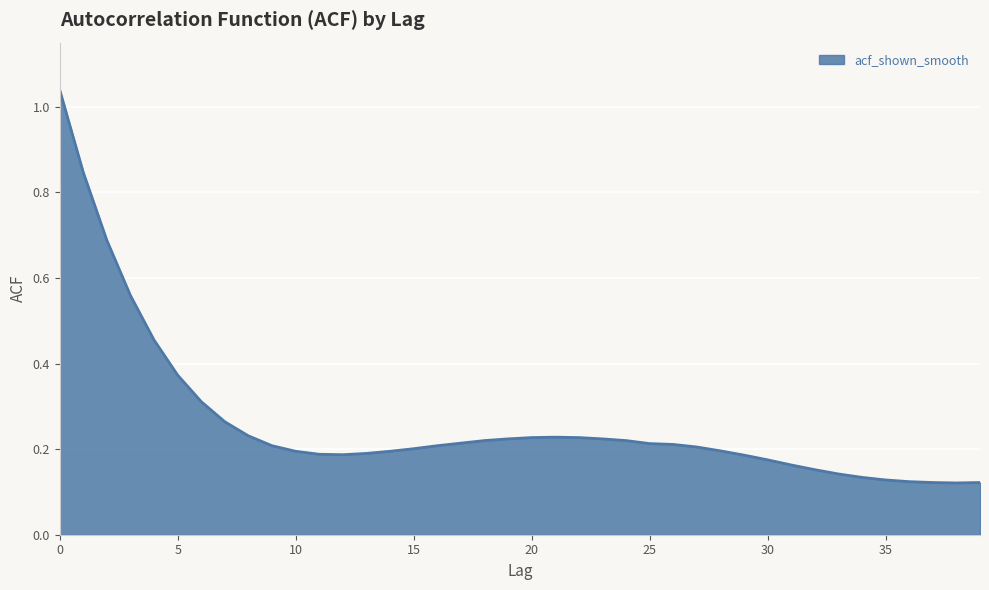

What is the difference between the maximum and minimum values?

0.9